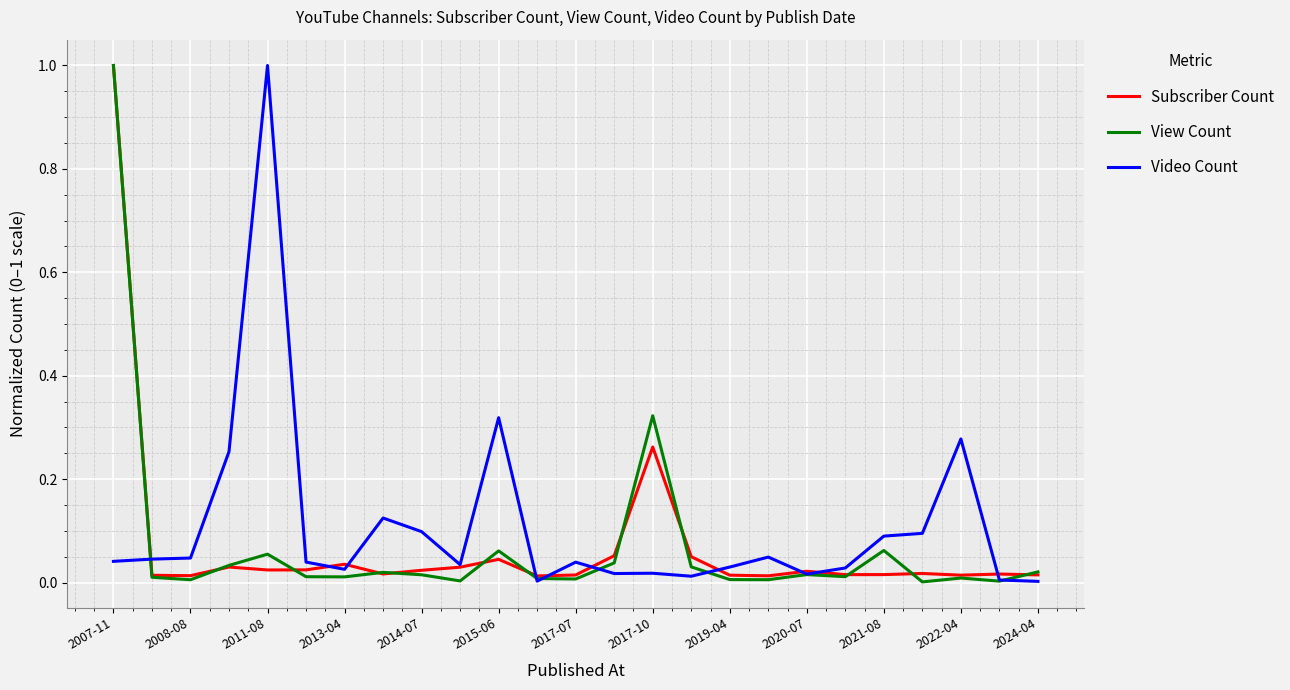

Which series ends up on top after the final intersection of Subscriber Count and Video Count?

Subscriber Count